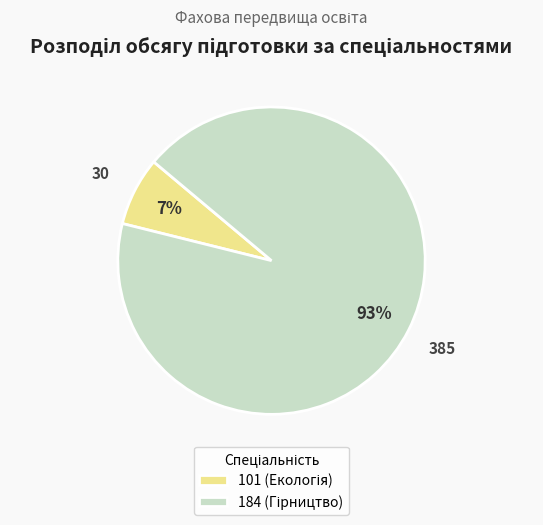

Is there any slice that represents more than half of the pie?

Yes